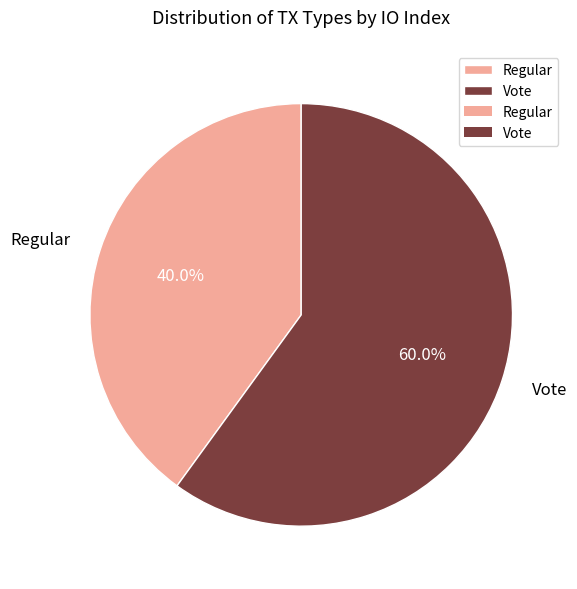

To the nearest percent, what is the combined percentage of Vote and Regular?

100%